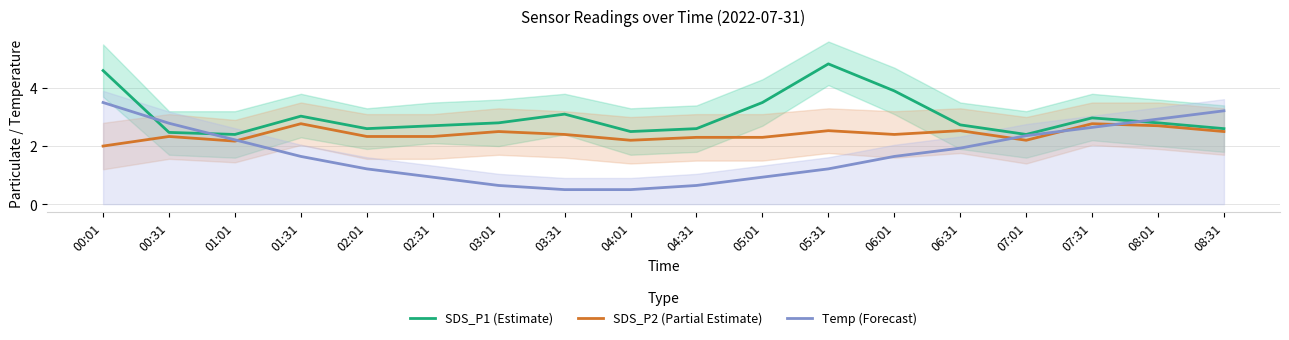

What position from the left is 01:01?

3